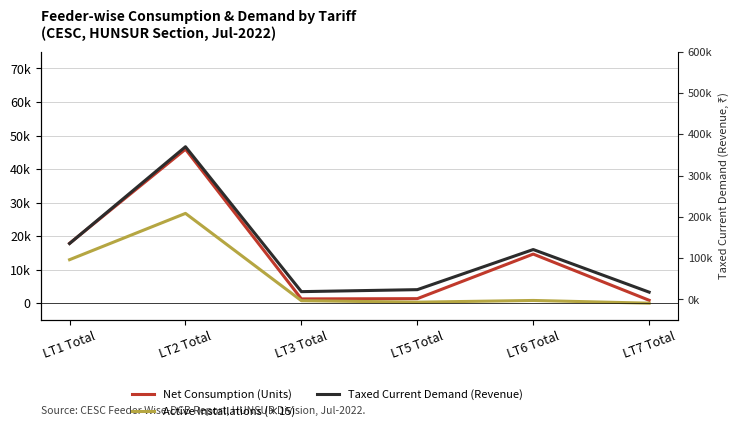

The value of Active Installations (×15) at LT6 Total is 855.0. True or false?

True